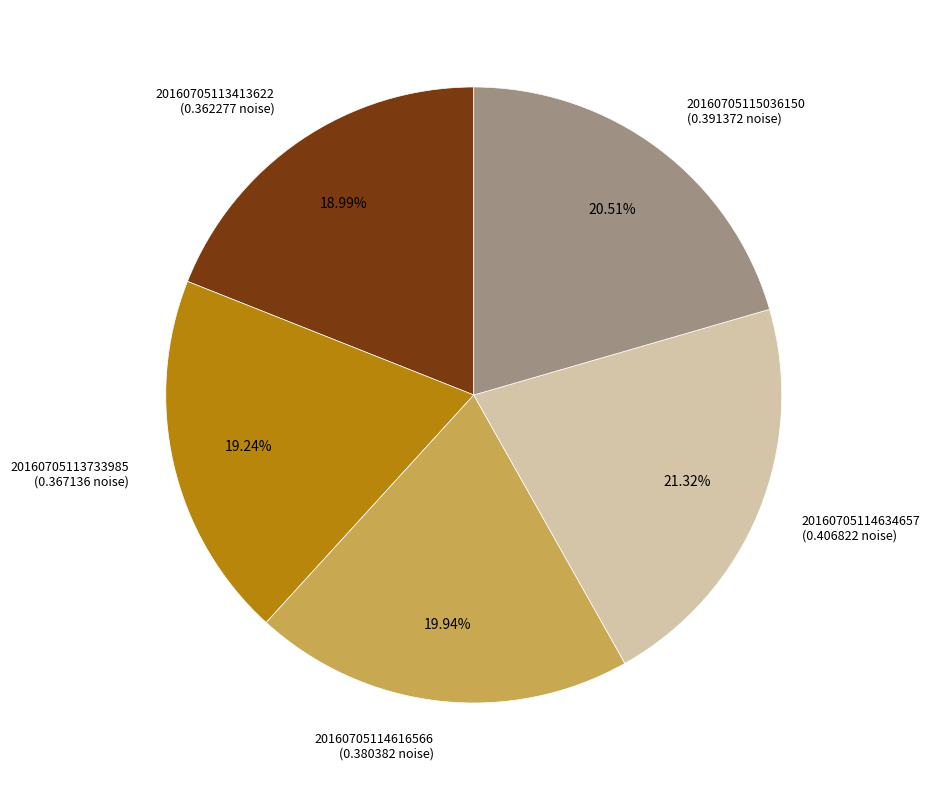

Combined, do 20160705114634657 and 20160705113733985 account for over 50%?

No